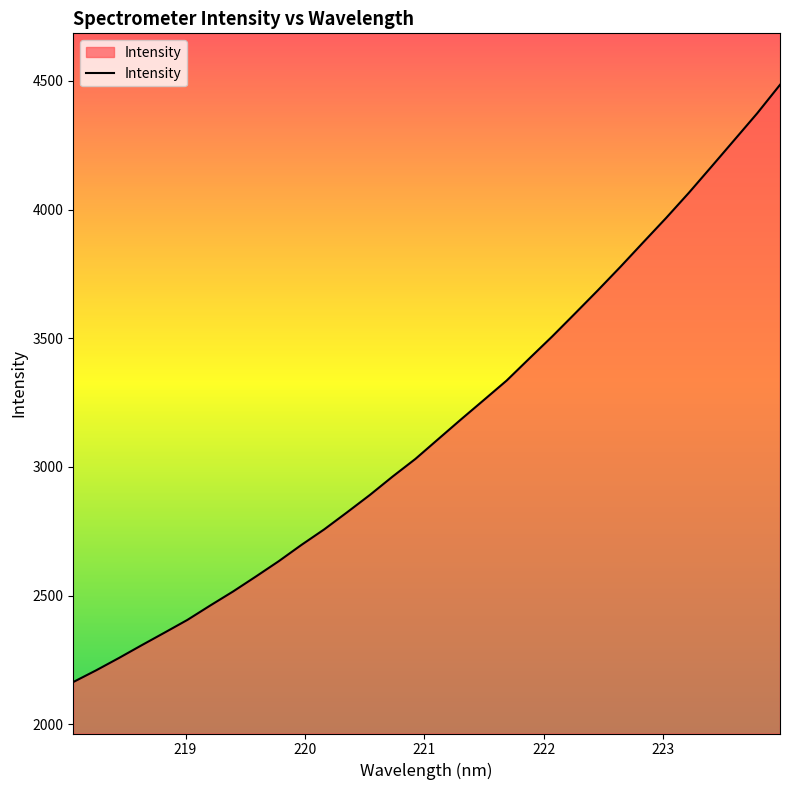

What is the average value?

3160.3